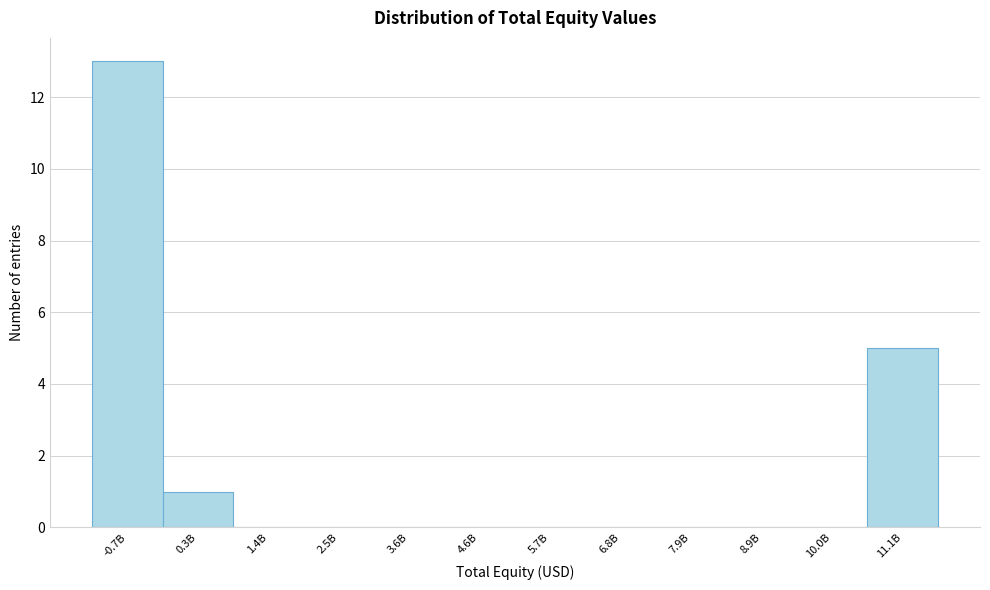

Reading left to right, what are all the values shown in this chart?

-0.7B=13	0.3B=1	1.4B=0	2.5B=0	3.6B=0	4.6B=0	5.7B=0	6.8B=0	7.9B=0	8.9B=0	10.0B=0	11.1B=5